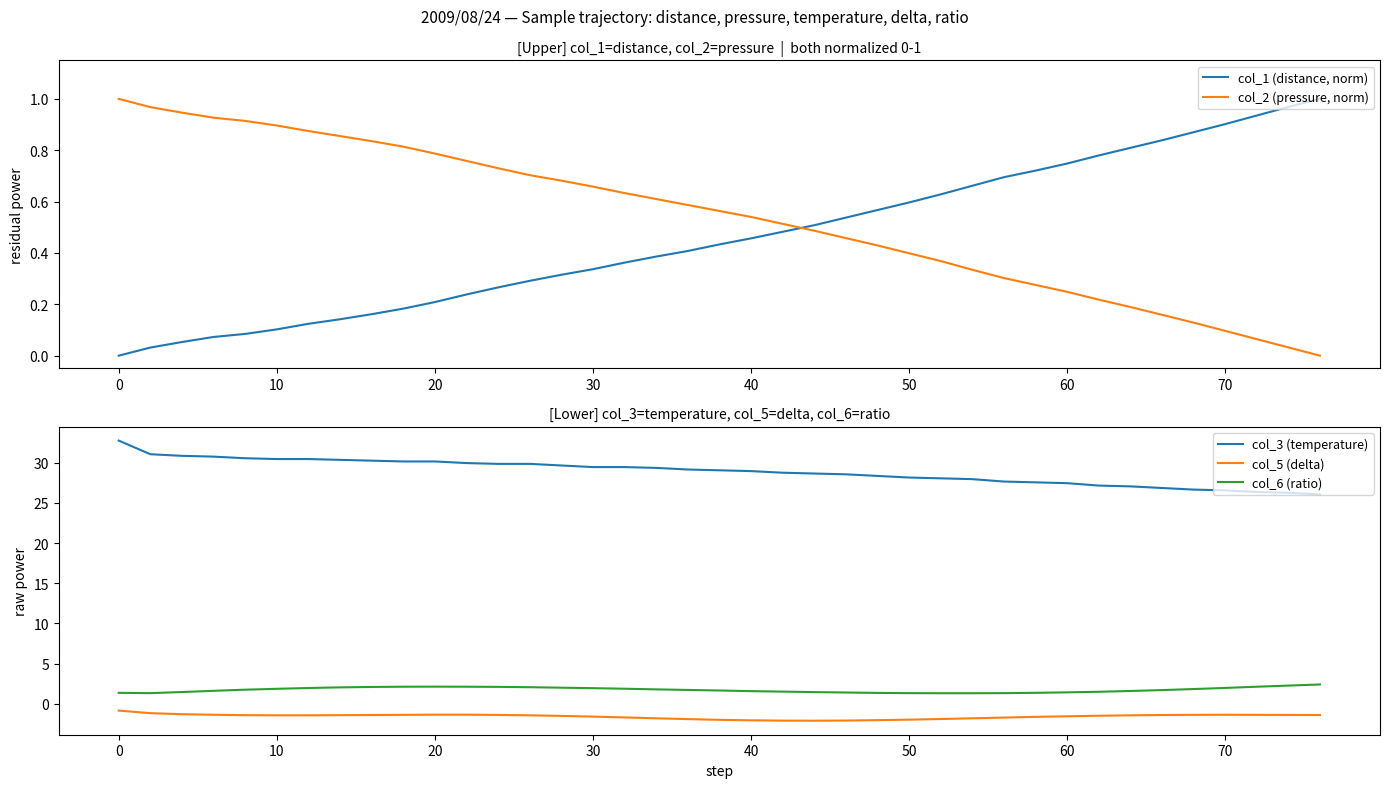

True or false: col_5 (delta) and col_2 (pressure, norm) intersect in this chart.

False